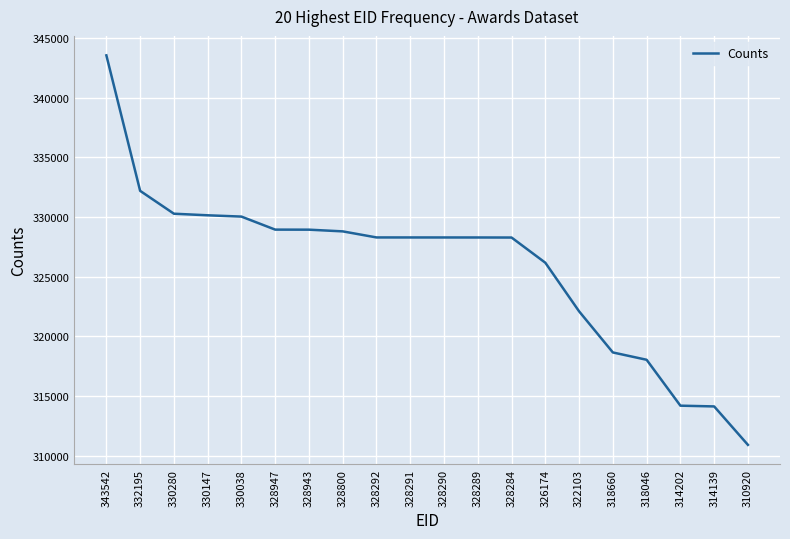

Which category has the lowest value across all series?

310920